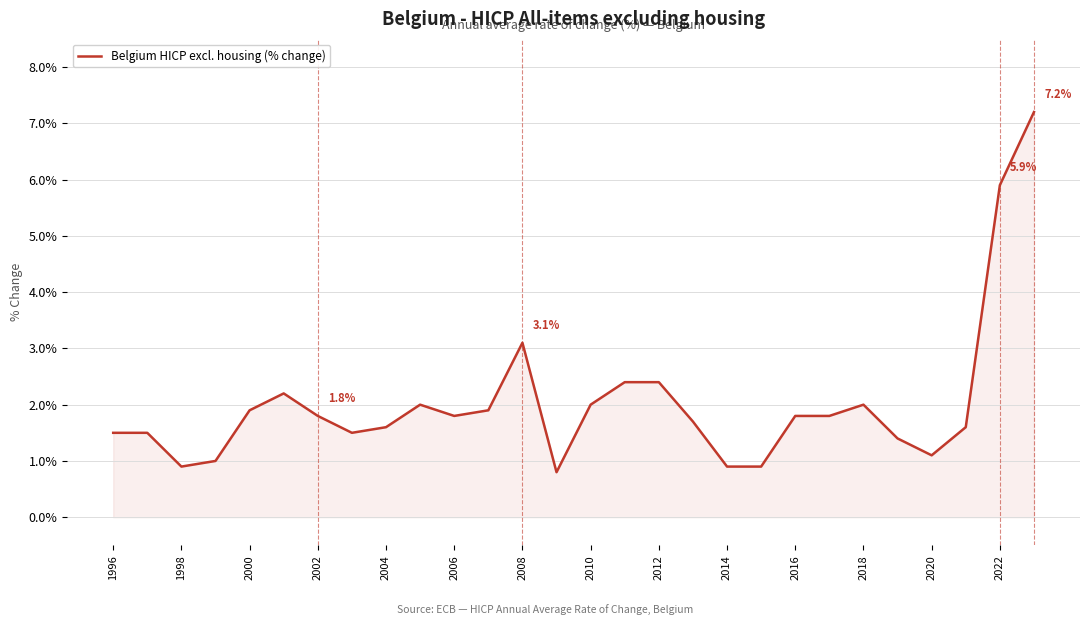

What is the minimum value shown in the chart?

0.8